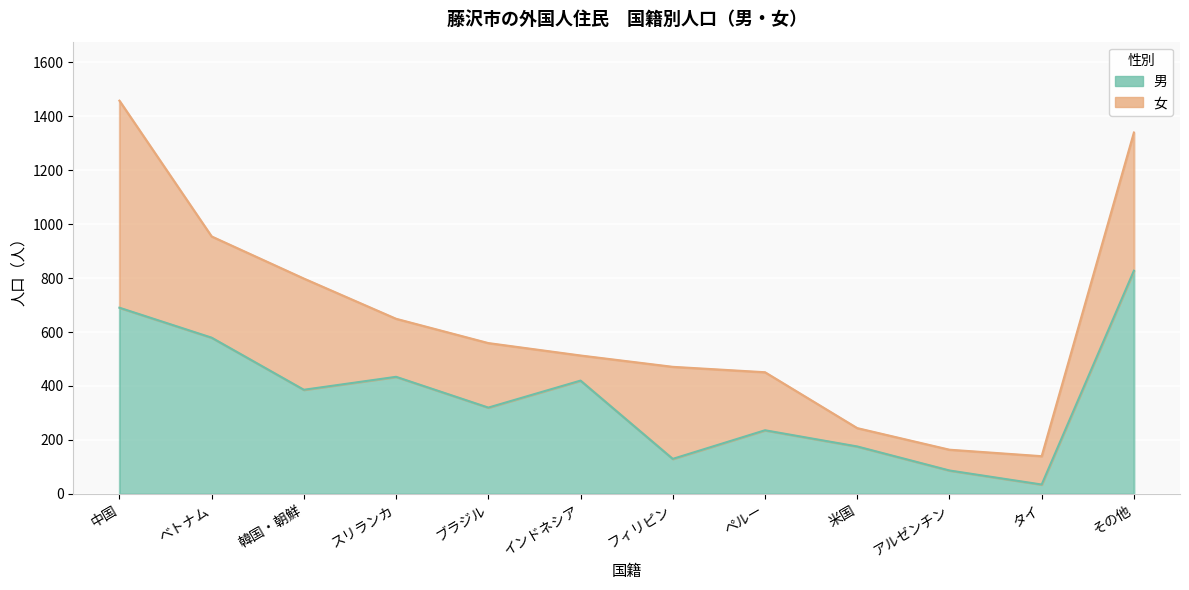

Where is the first local maximum?

スリランカ